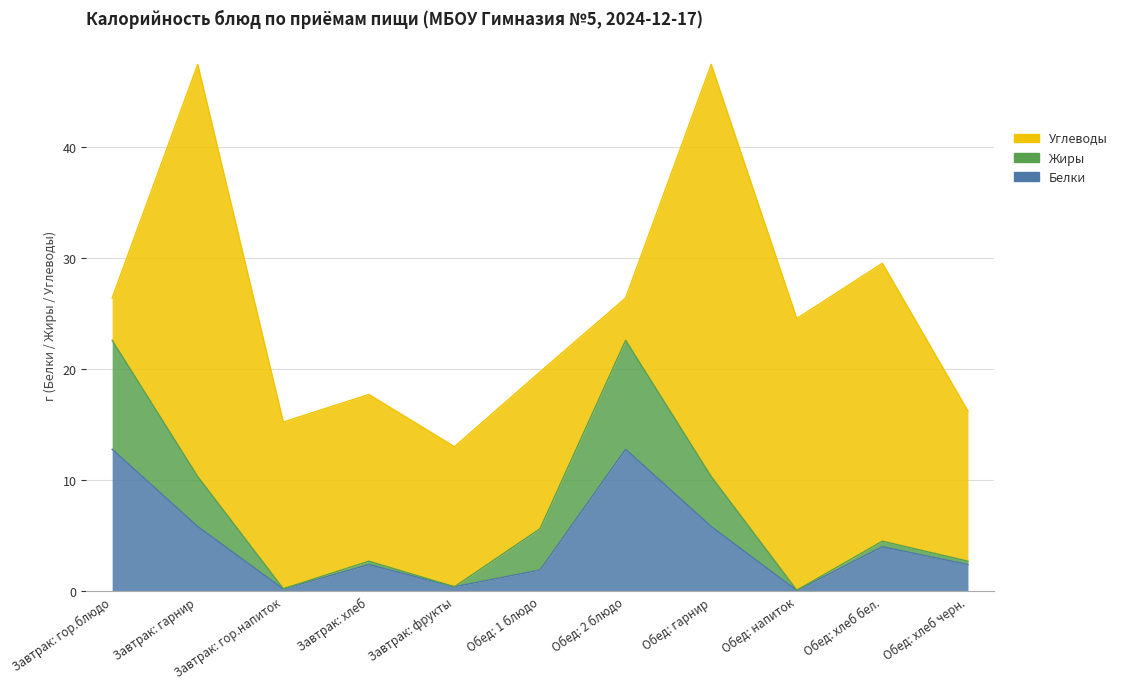

What position from the right is Завтрак: хлеб?

8